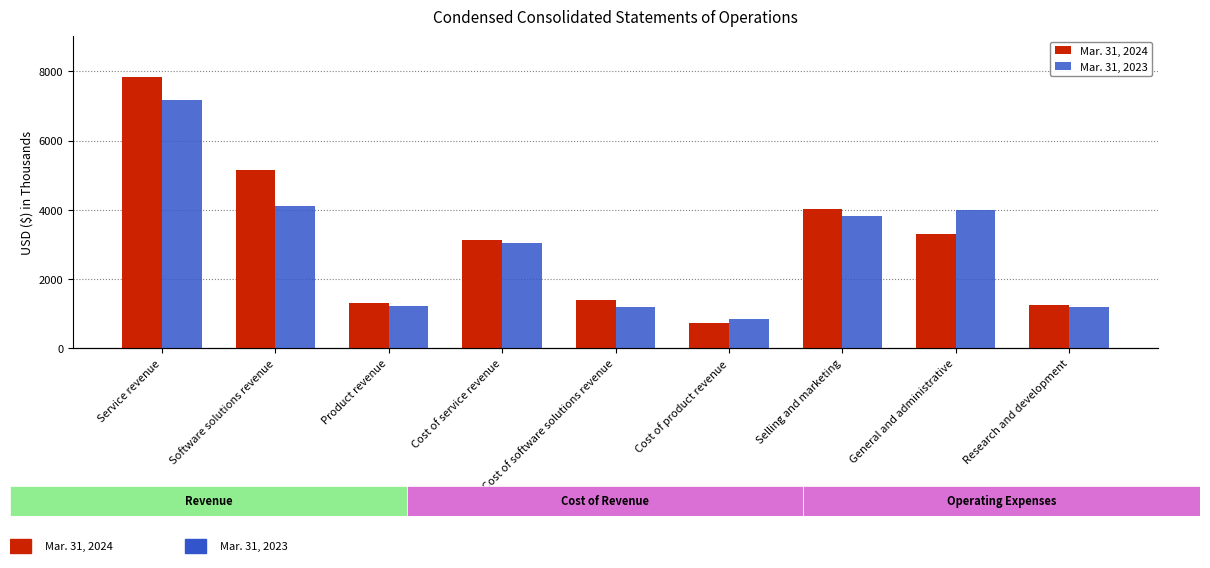

How many bars are there in each group?

2